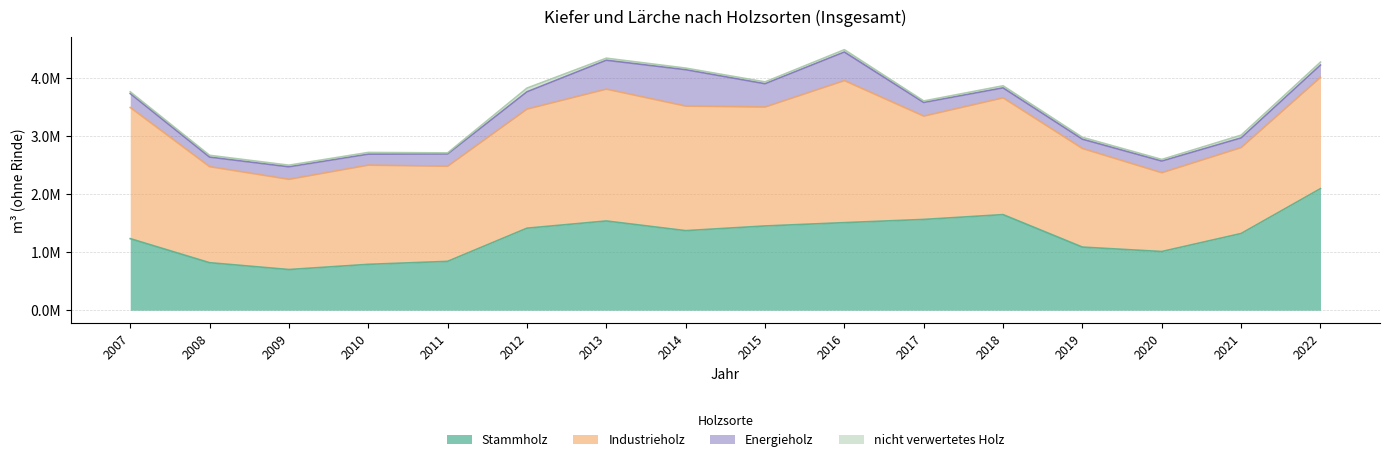

Which series changed the most between 2008 and 2016?

Industrieholz